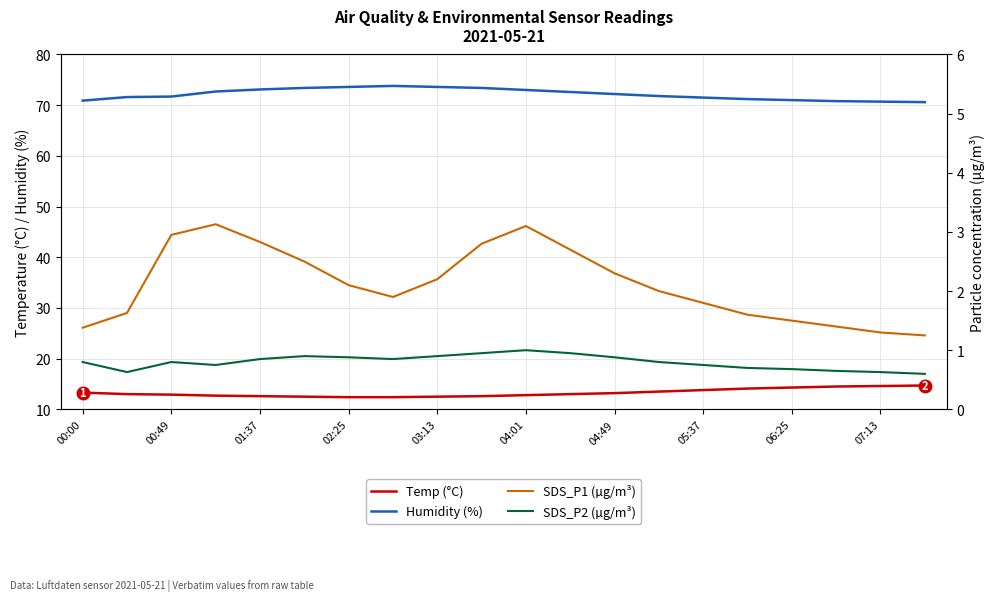

The Temp (°C) series shows 18.3 at 03:13. True or false?

False